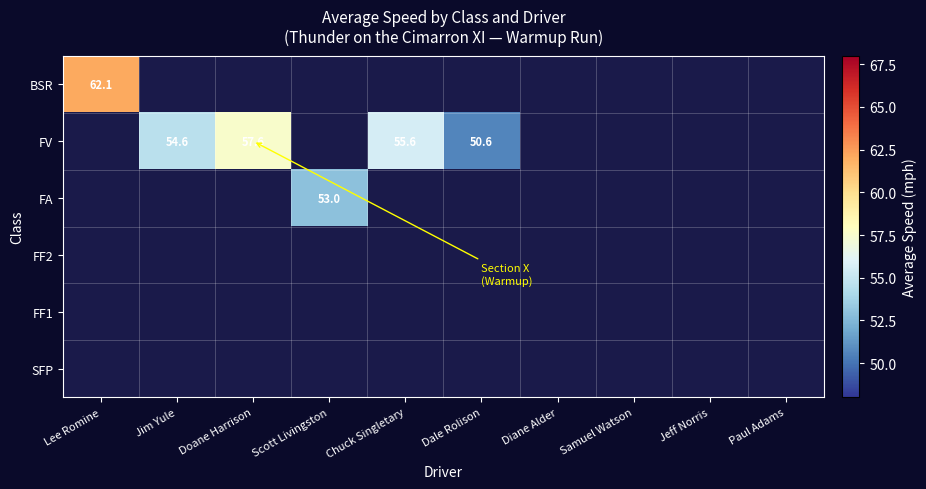

At Jeff Norris, list the series in order from largest to smallest.

BSR, FV, FA, FF2, FF1, SFP